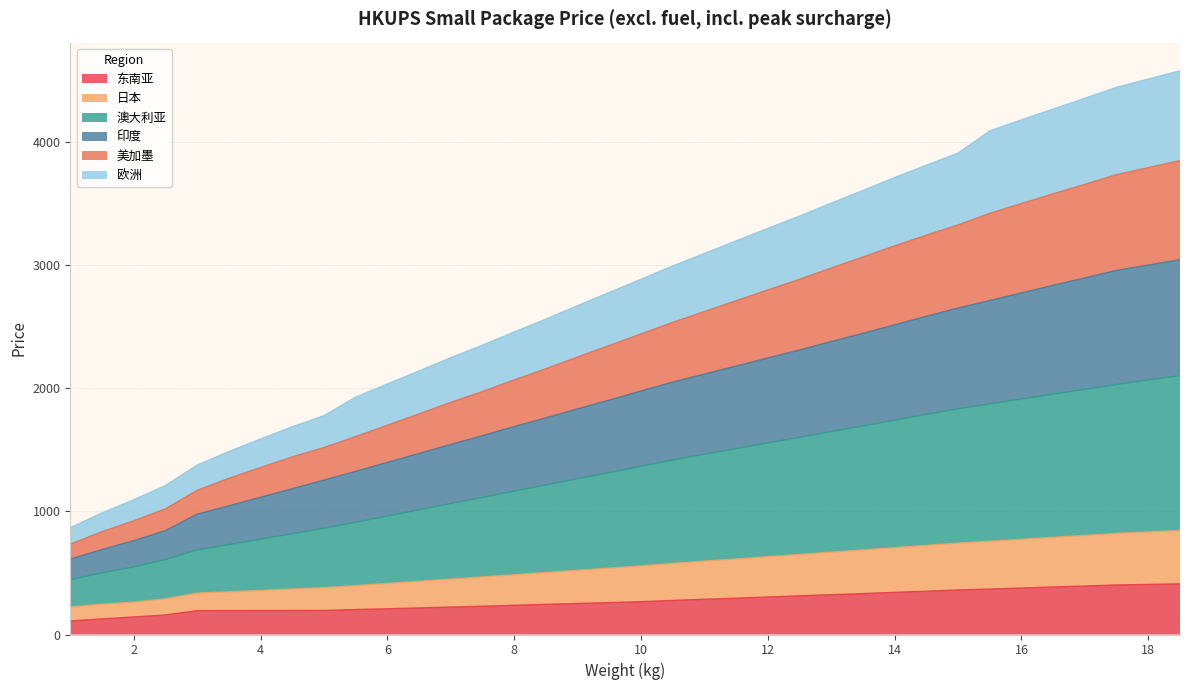

True or false: 东南亚 and 澳大利亚 cross at least once.

False